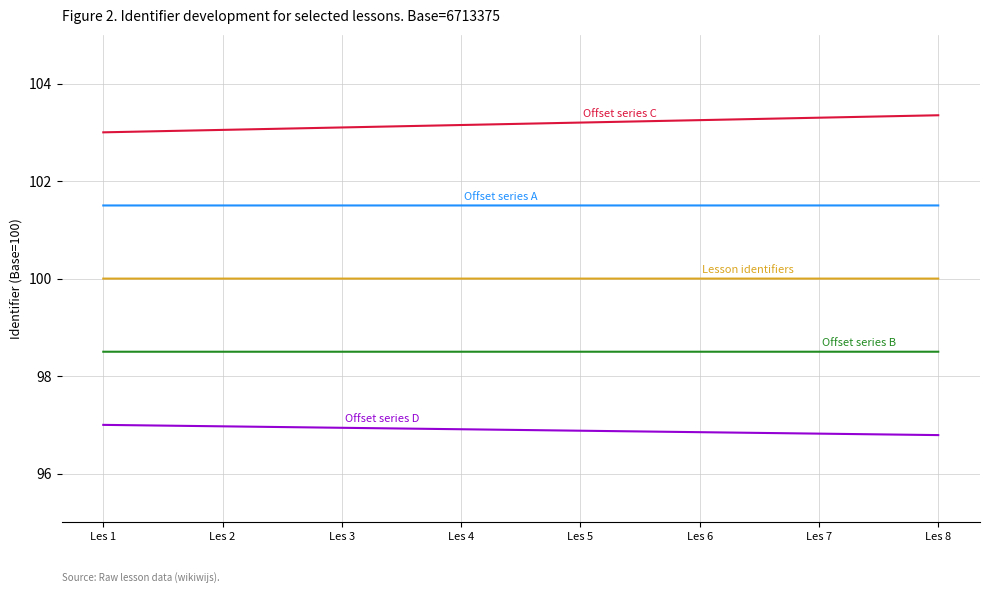

What is the difference between the highest and lowest values at Les 4?

6.2